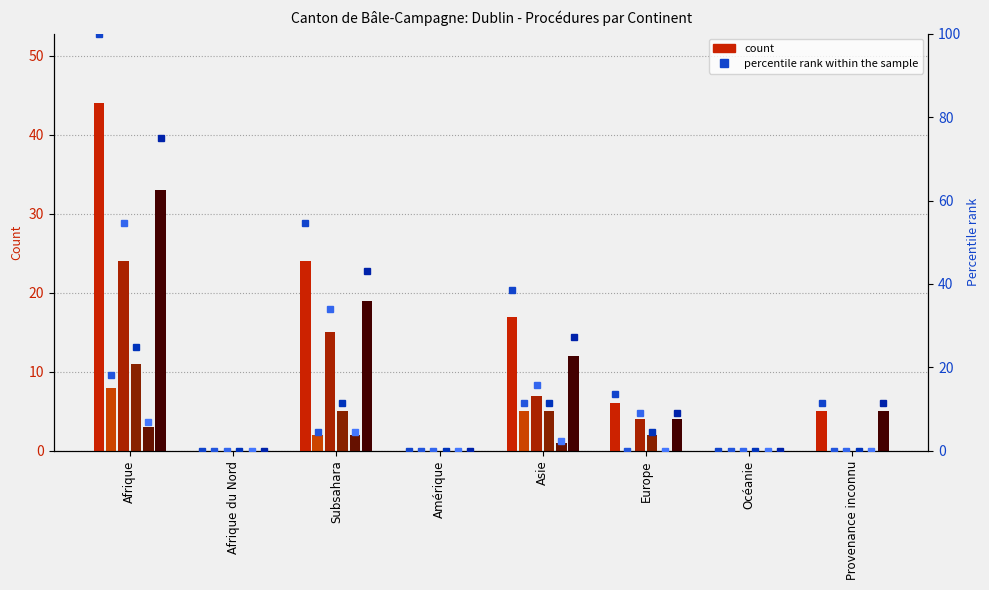

What is the difference between the Consentements In values at Subsahara and Afrique du Nord?

2